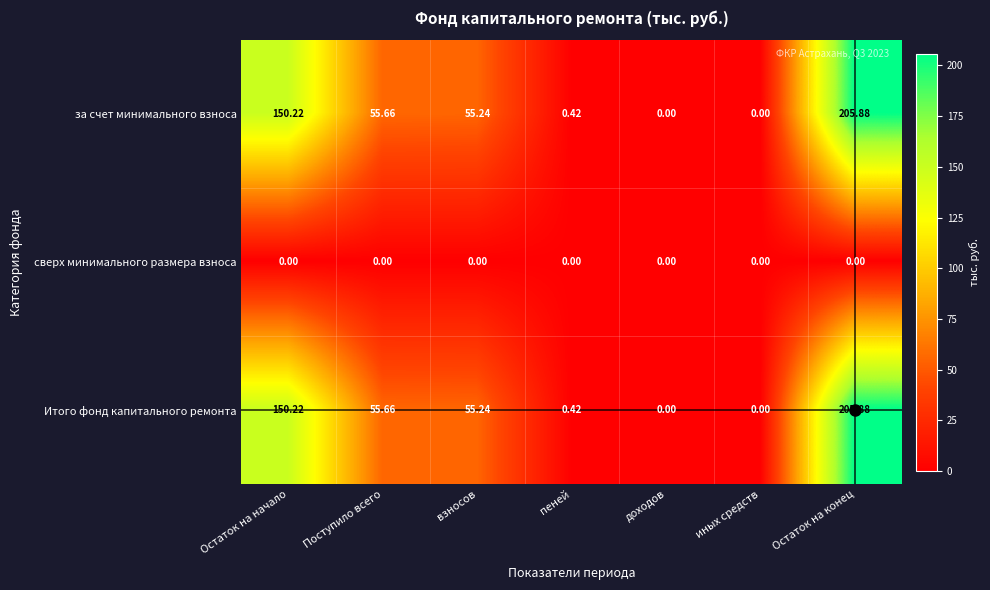

At which label is за счет минимального взноса closest to 102?

Поступило всего